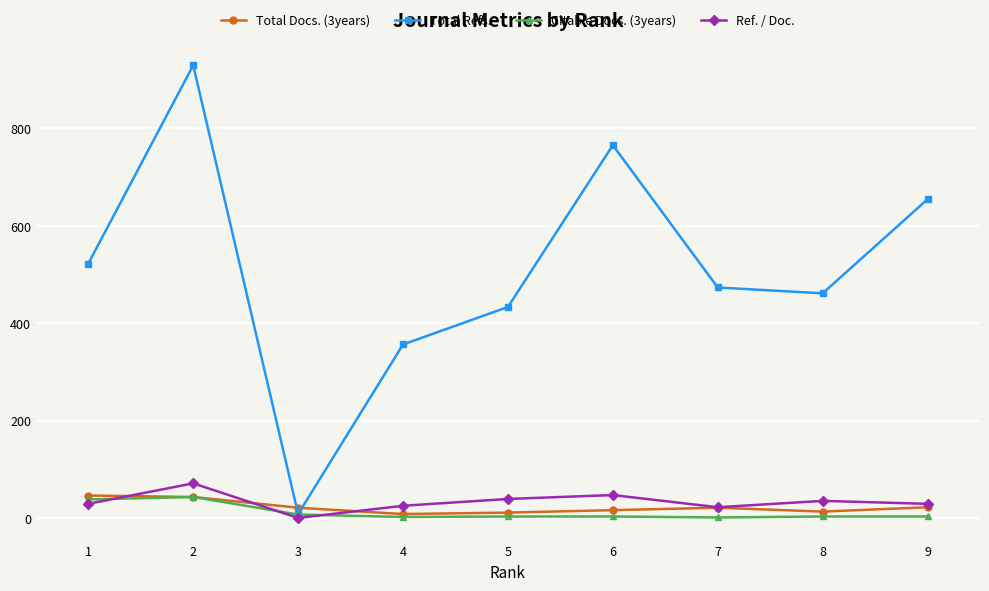

The value of Total Refs. at 5 is 174. True or false?

False